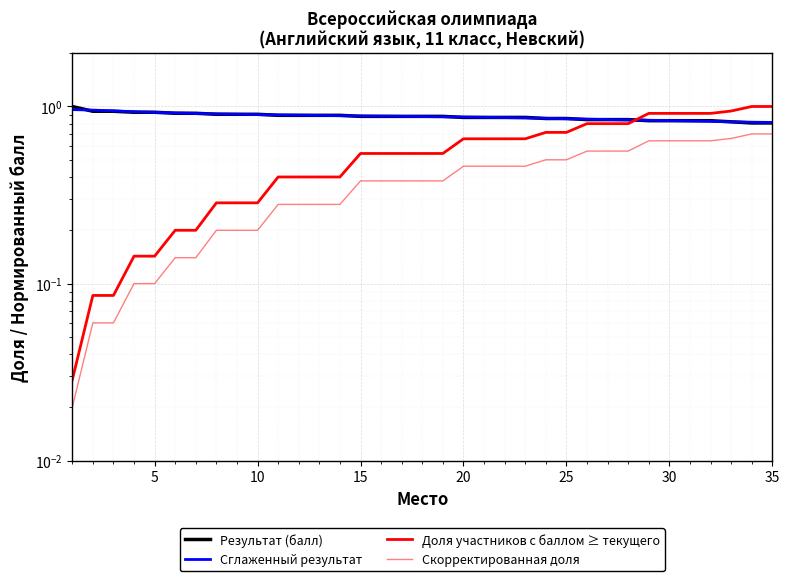

Which series has the largest range (max minus min)?

Доля участников с баллом ≥ текущего